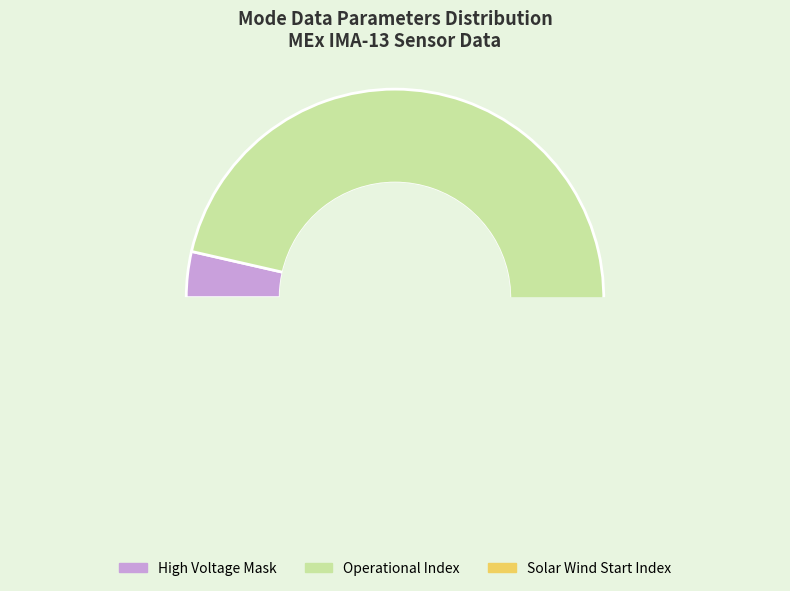

Does Operational Index represent more than half of the total?

Yes